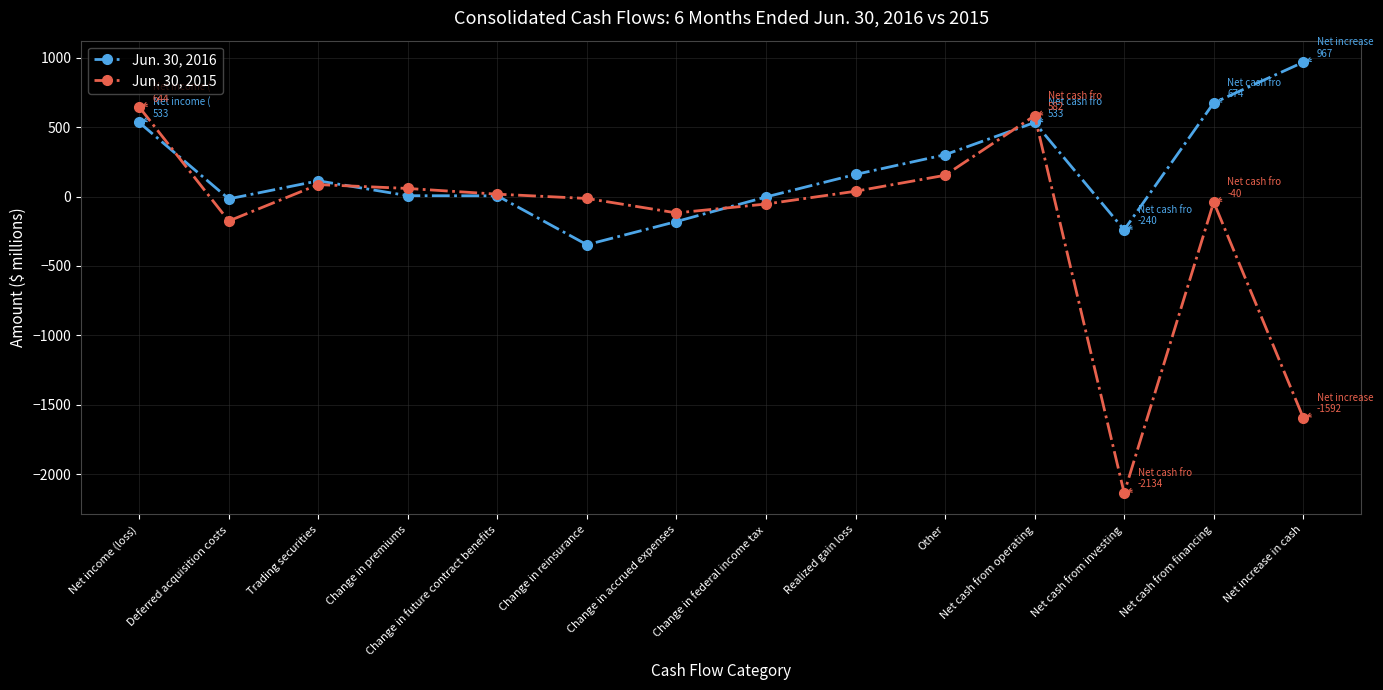

Which series has the largest total across all categories?

Jun. 30, 2016